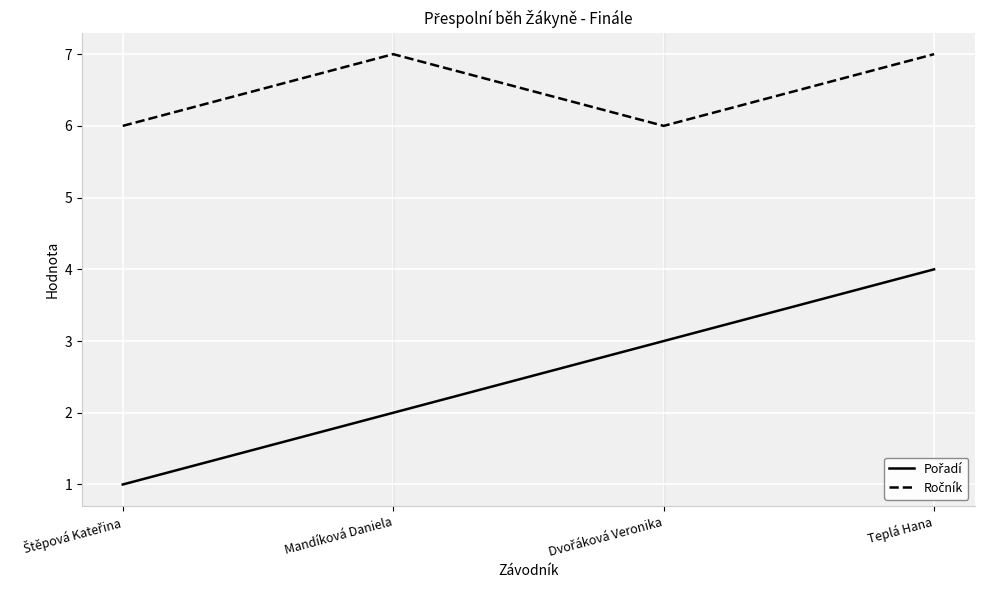

What is the difference between the highest and lowest values at Mandíková Daniela?

5